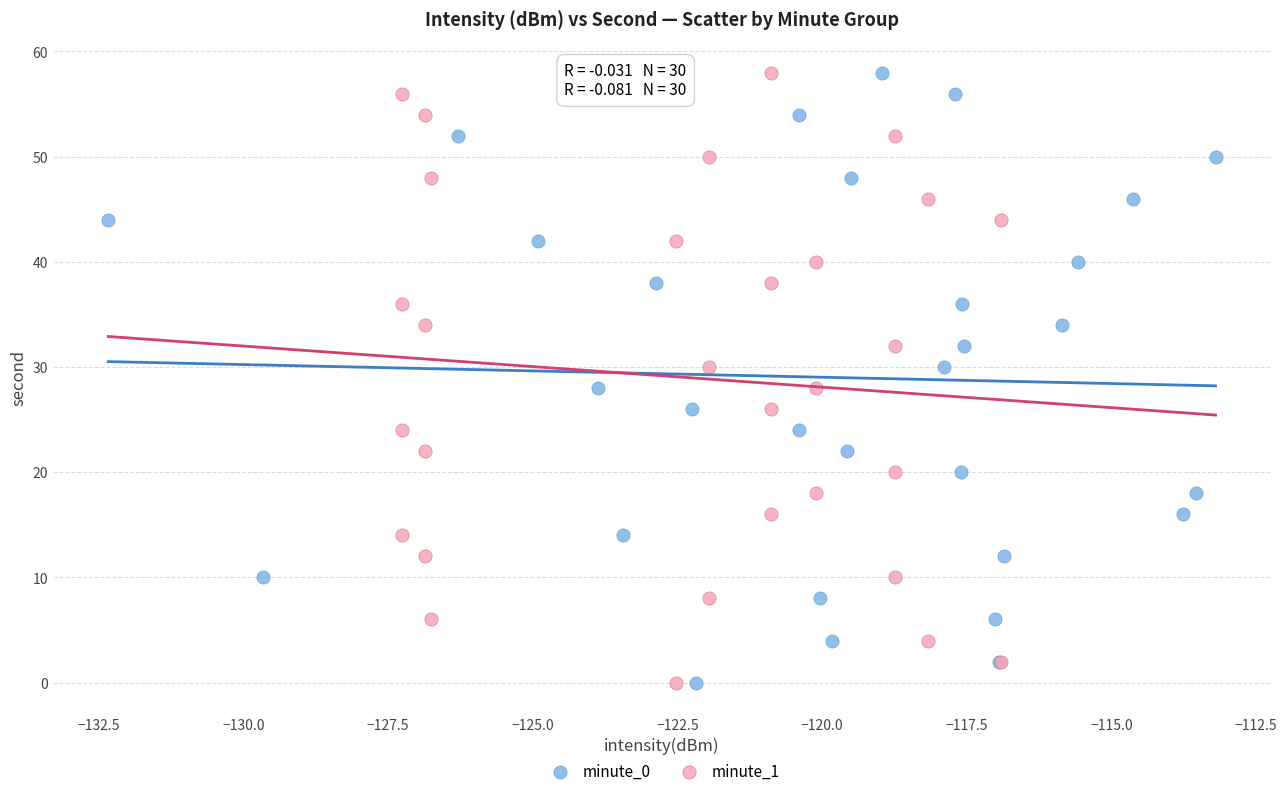

What are all the series names shown in the legend?

minute_0, minute_1